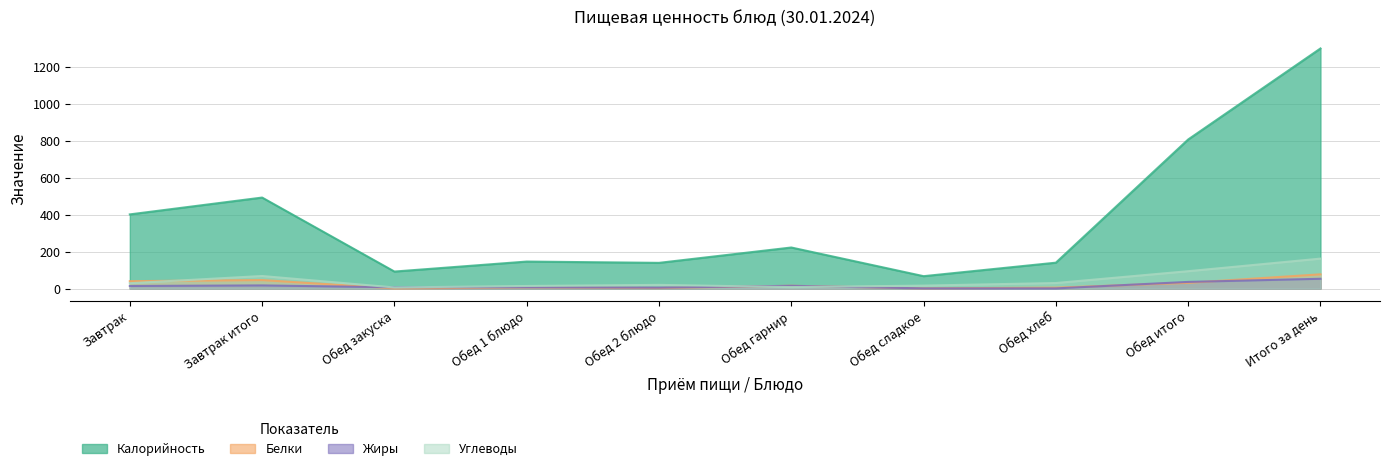

What is the value of the Калорийность point at the 9th from the left?

806